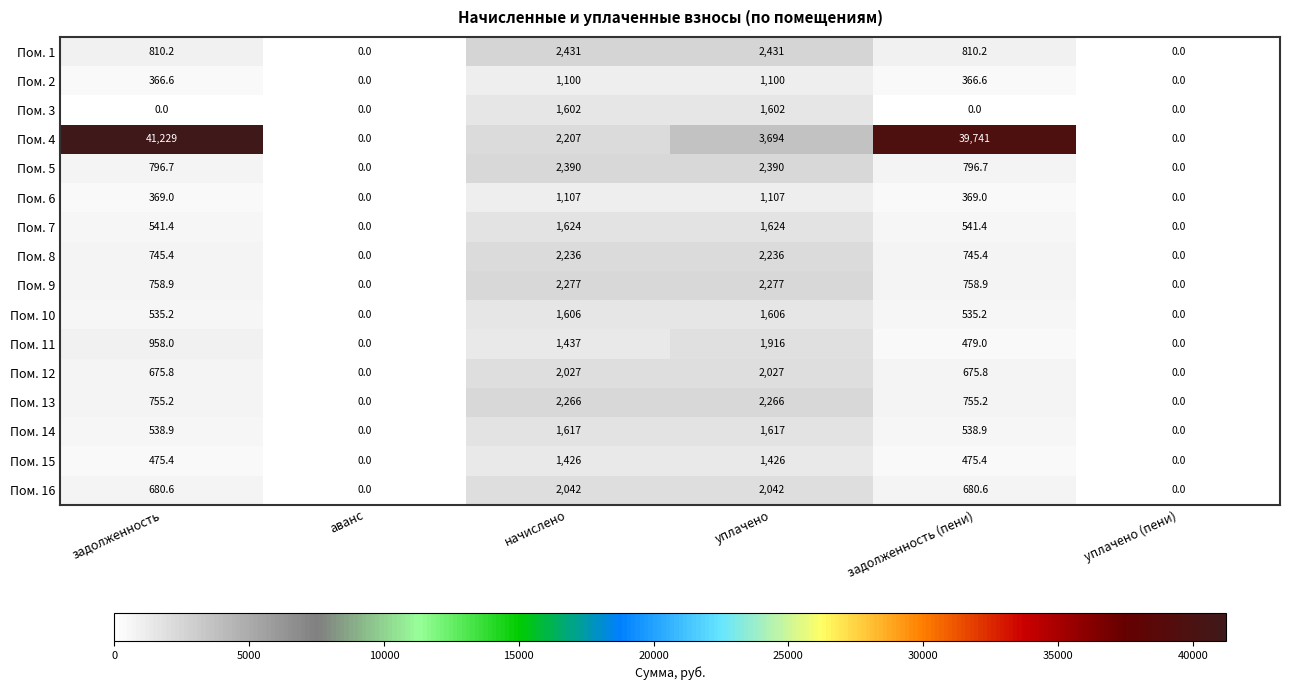

Which series changed the most between начислено and уплачено?

Пом. 4